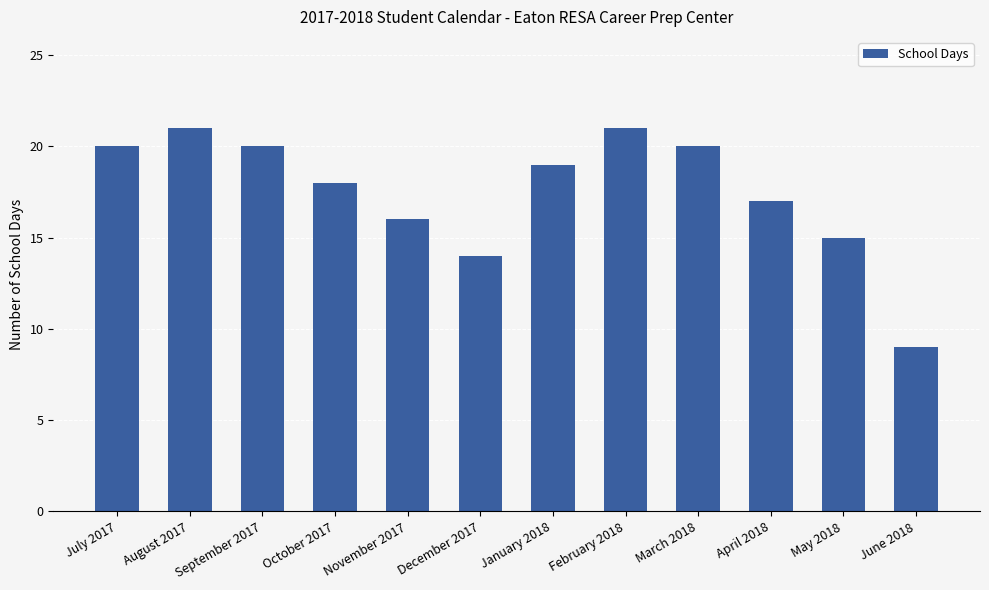

At which label is the value closest to 15?

May 2018